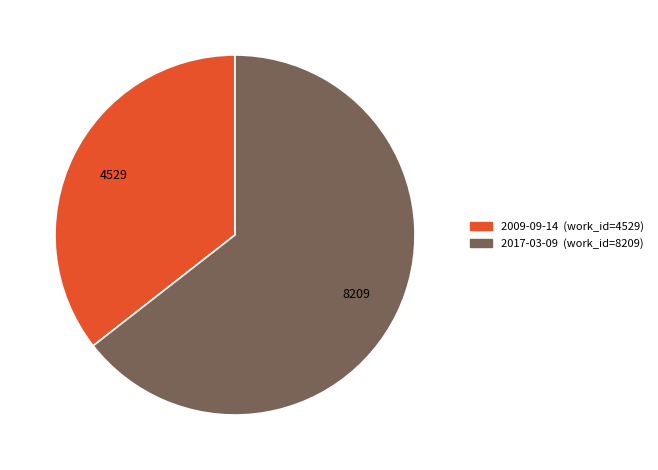

Which category has the biggest portion of the pie?

2017-03-09